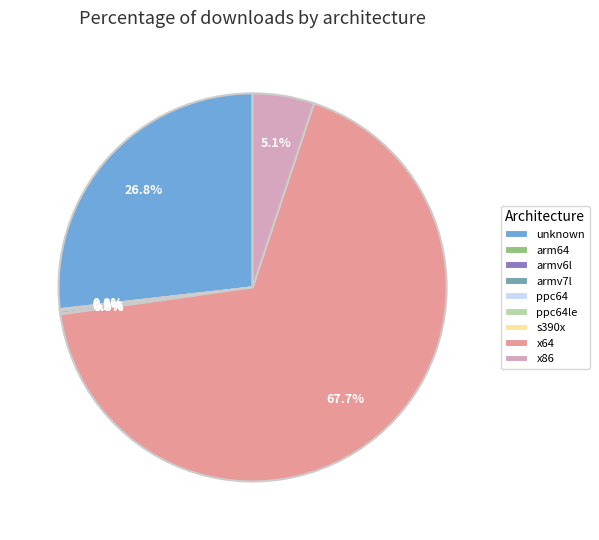

To the nearest percent, what is the difference between the largest and smallest slice percentages?

68%